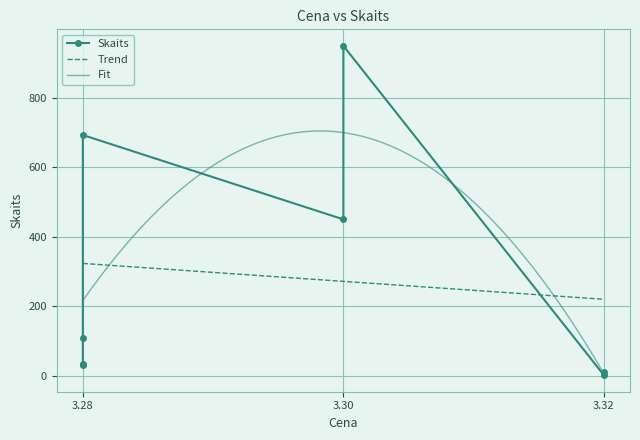

List the labels in order of value, largest first.

3.3, 3.28, 3.3, 3.28, 3.28, 3.28, 3.32, 3.32